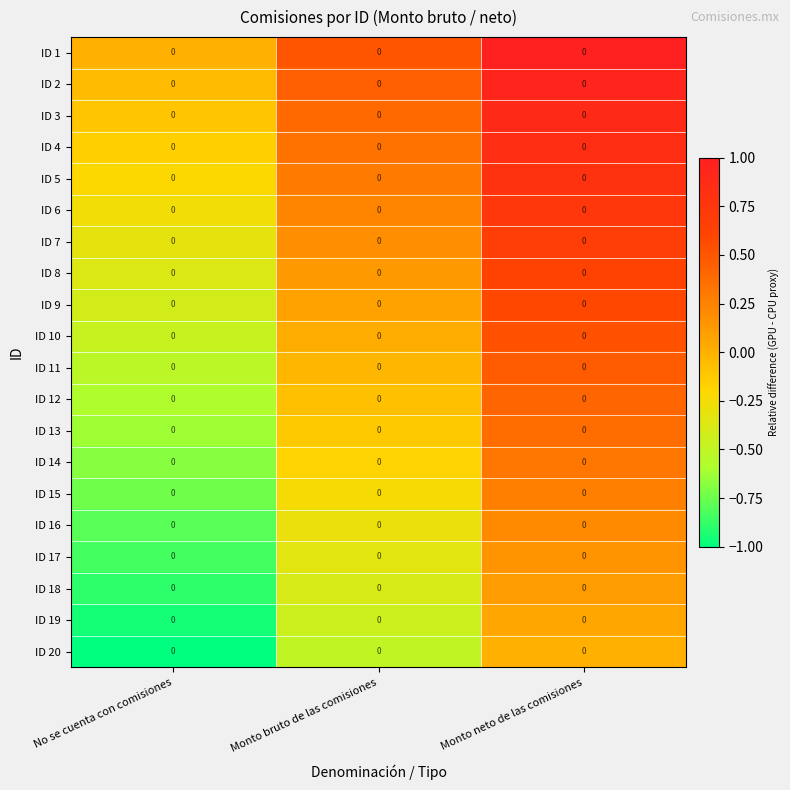

True or false: ID 2 has a value of -0.0 at No se cuenta con comisiones.

False